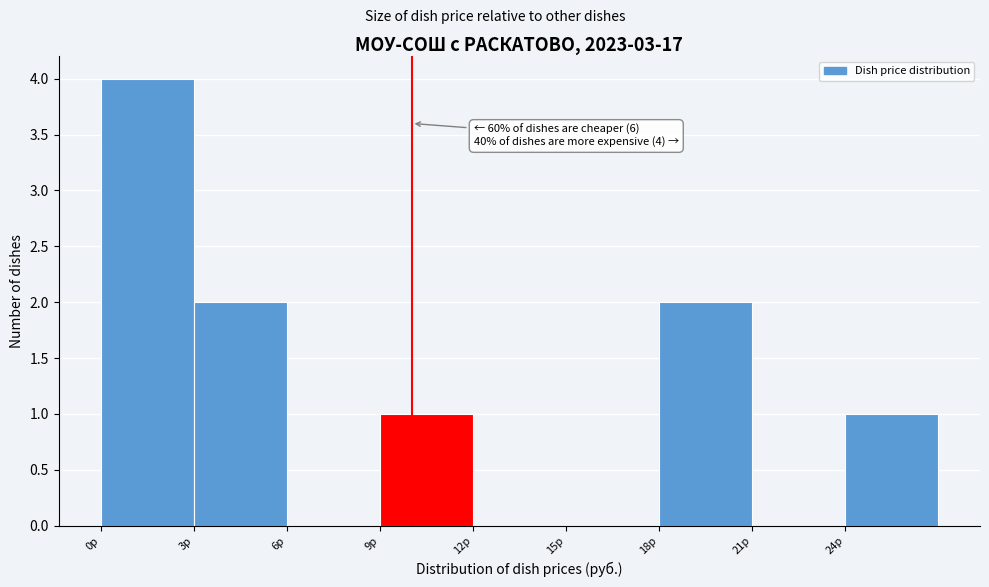

Which range on the x-axis has the tallest bar?

0 to 3